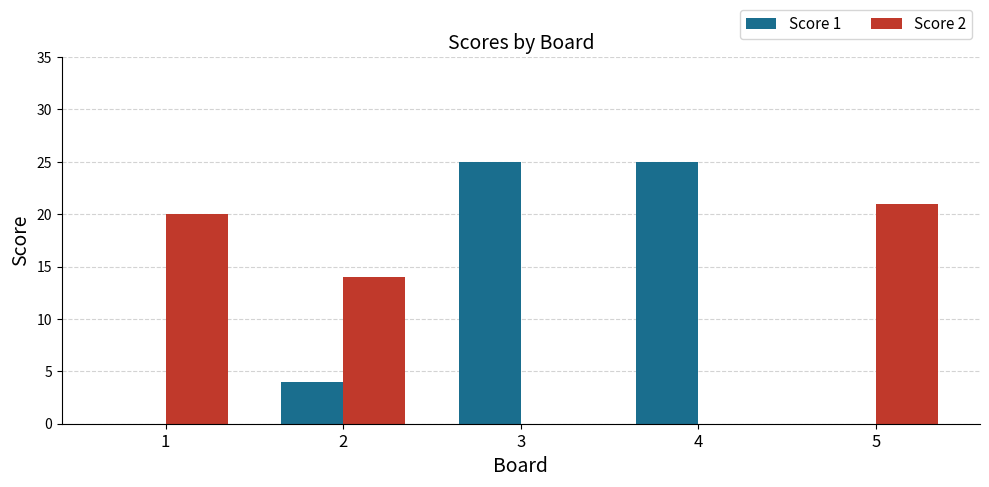

Which series has the widest spread of values?

Score 1